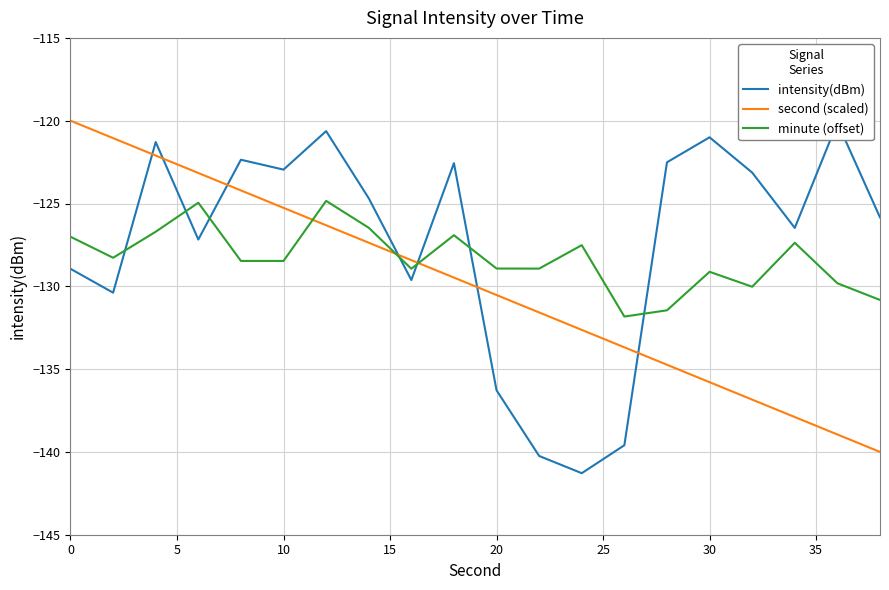

Rank the series by their maximum value, from lowest to highest.

minute (offset), intensity(dBm), second (scaled)